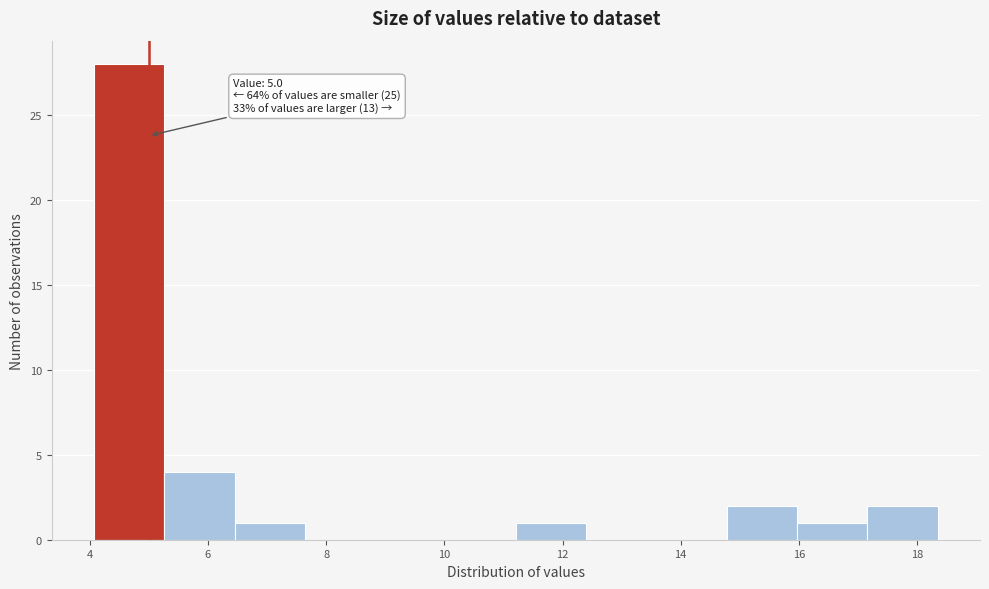

Over which range of the x-axis is the bar tallest?

4.0 to 5.2